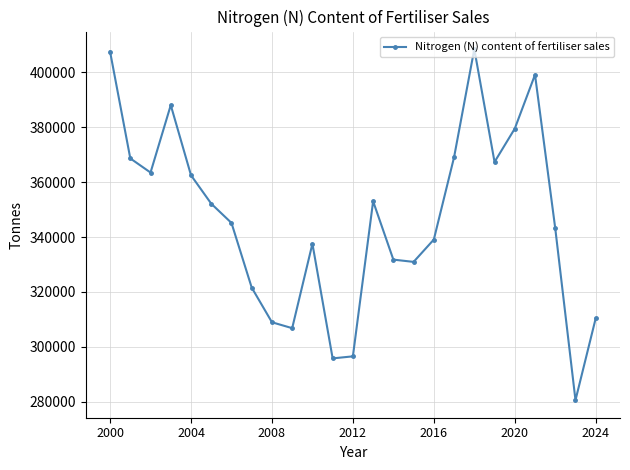

How many lines are shown in the chart?

1